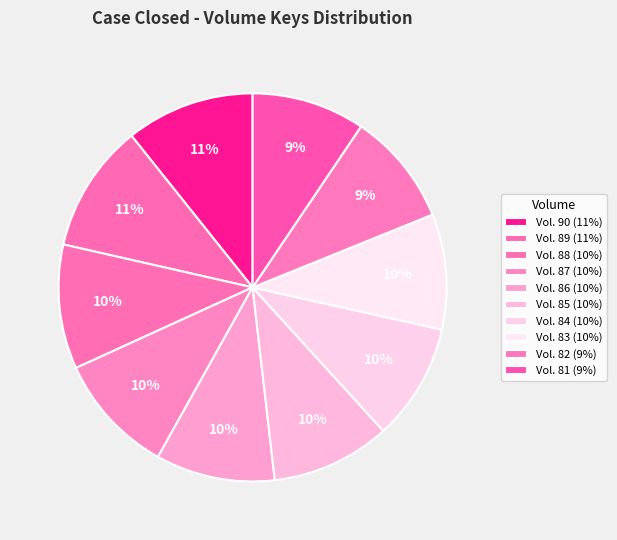

How many segments does this pie chart have?

10